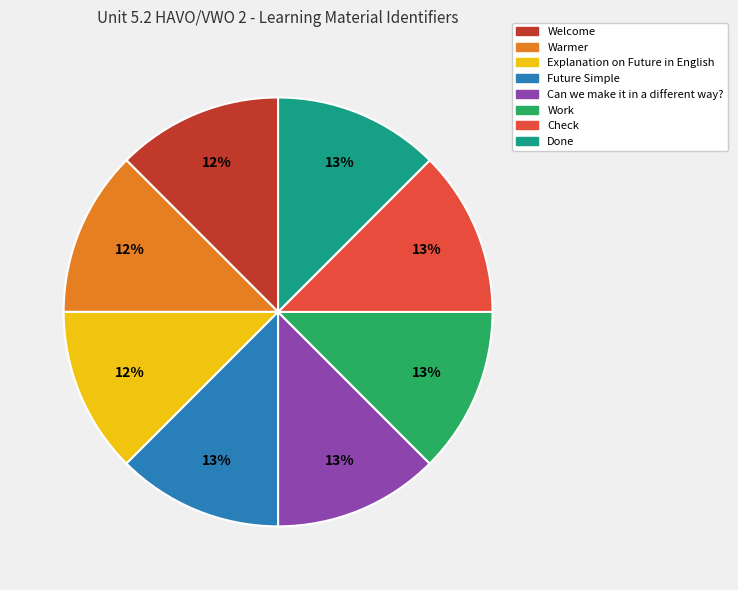

To the nearest percent, what is the average slice percentage?

12%